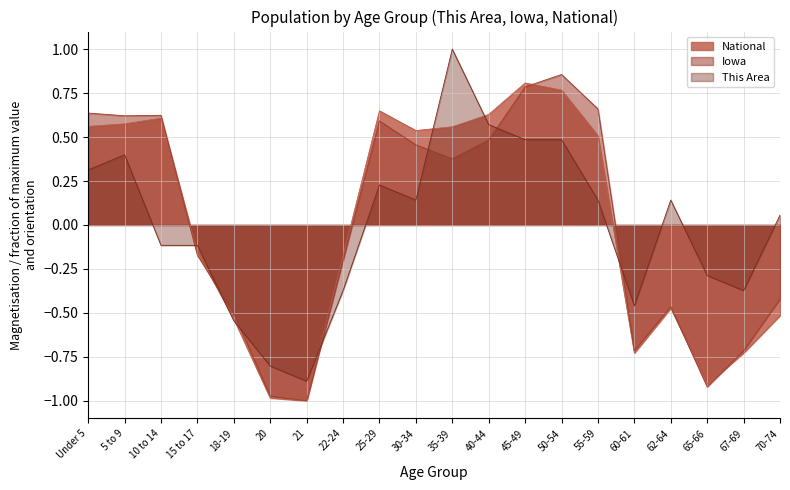

At which label does Iowa reach its minimum?

21